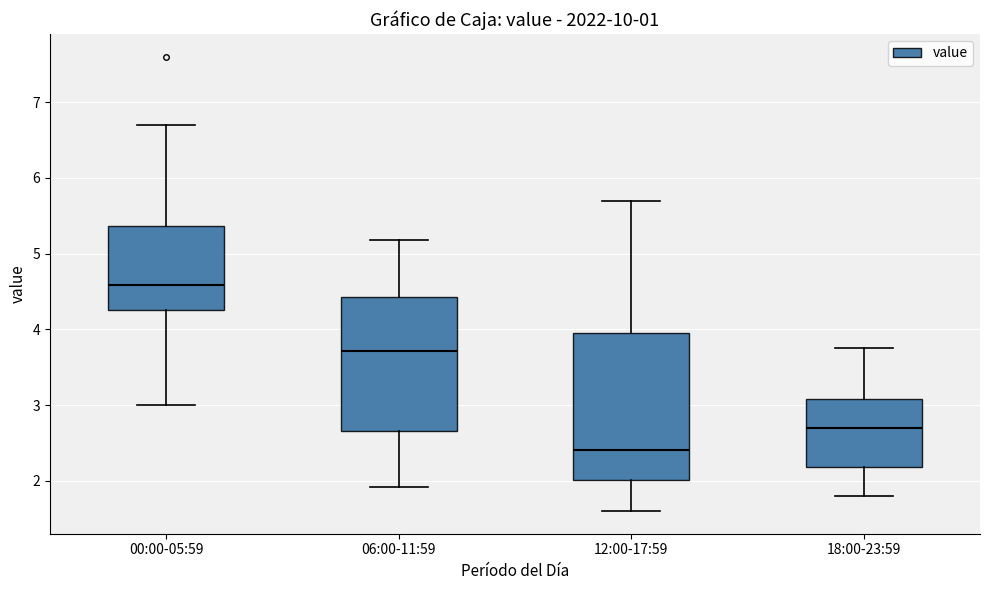

Which box has the highest median line?

00:00-05:59